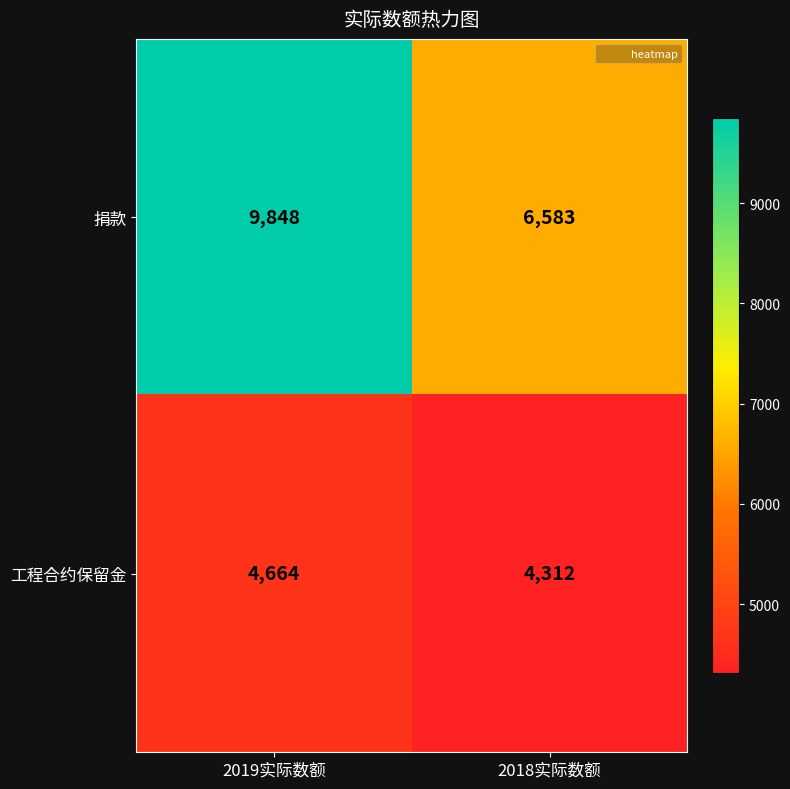

Reading left to right, list all the values displayed in this chart.

捐款: 2019实际数额=9848	2018实际数额=6583
工程合约保留金: 2019实际数额=4664	2018实际数额=4312